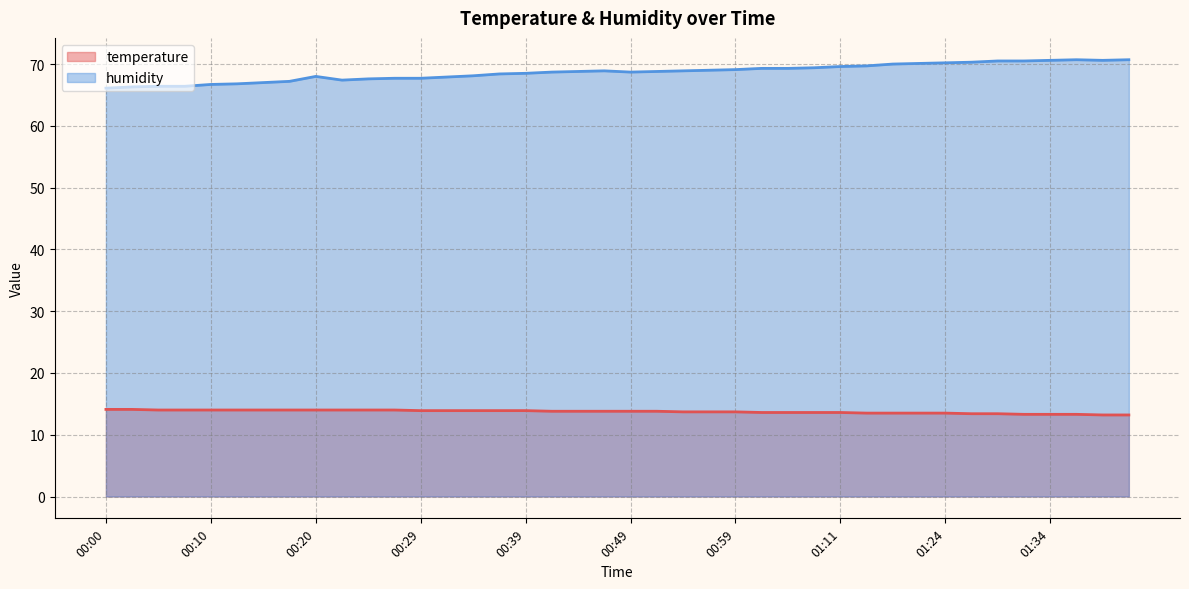

What is the difference between the maximum and minimum values in the humidity series?

4.6